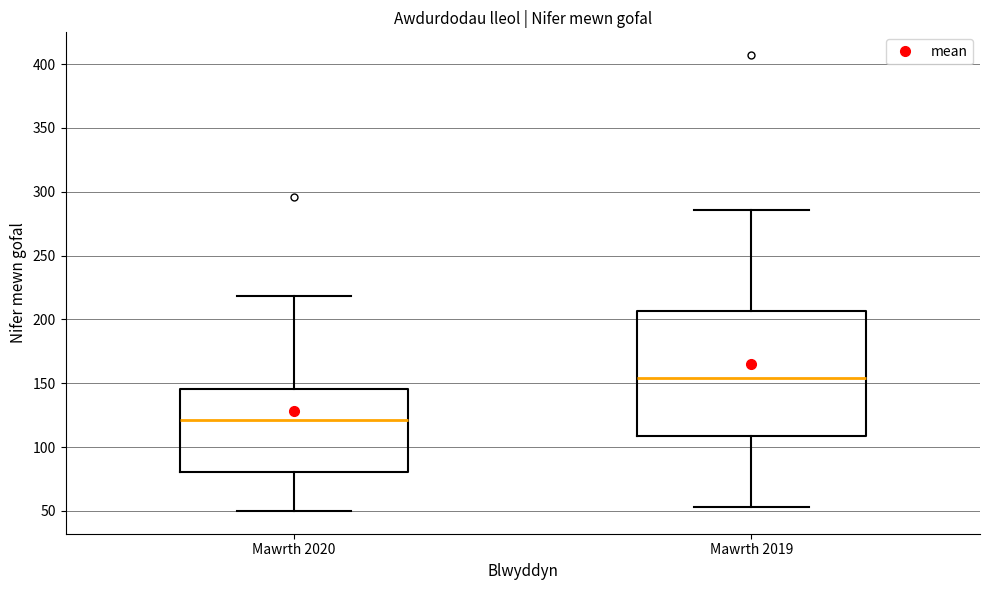

Reading left to right, transcribe this box plot: for each box, give where its median line is, the range the box spans, and where its two whiskers end, as read against the y-axis. The values are not printed on the chart, so give them approximately, as read against the axis.

Mawrth 2020: median 120, box 80 to 145, whiskers 50 to 220
Mawrth 2019: median 155, box 110 to 205, whiskers 55 to 285